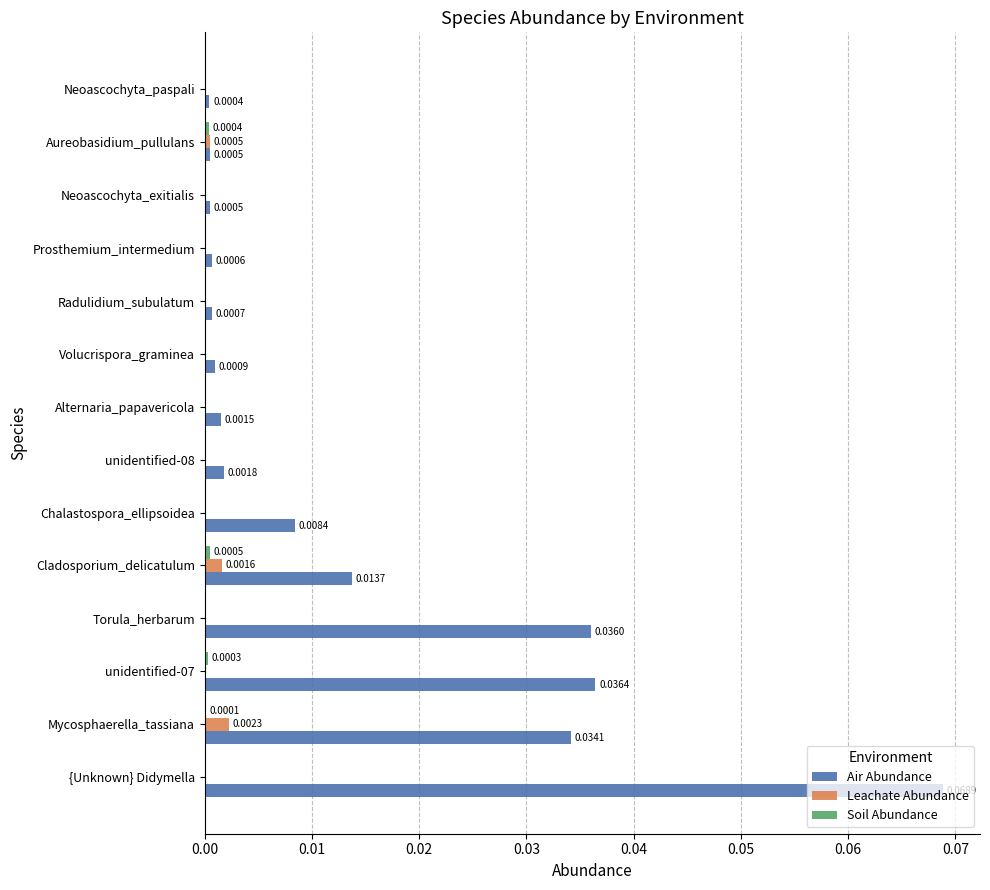

Which series has the largest total across all categories?

Air Abundance